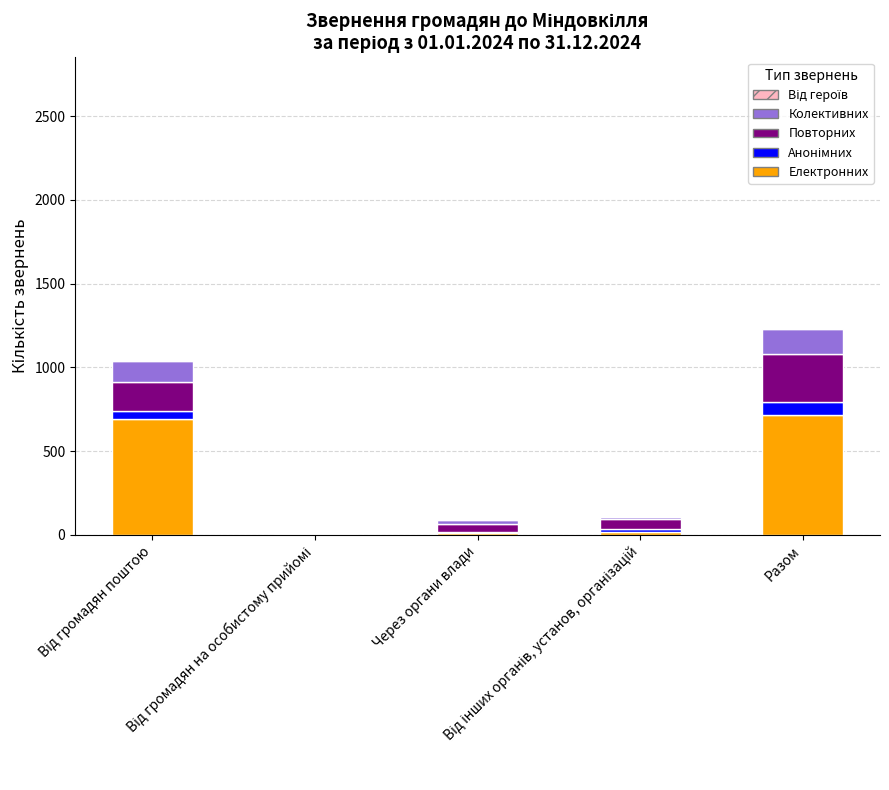

What is the maximum value for Електронних?

715